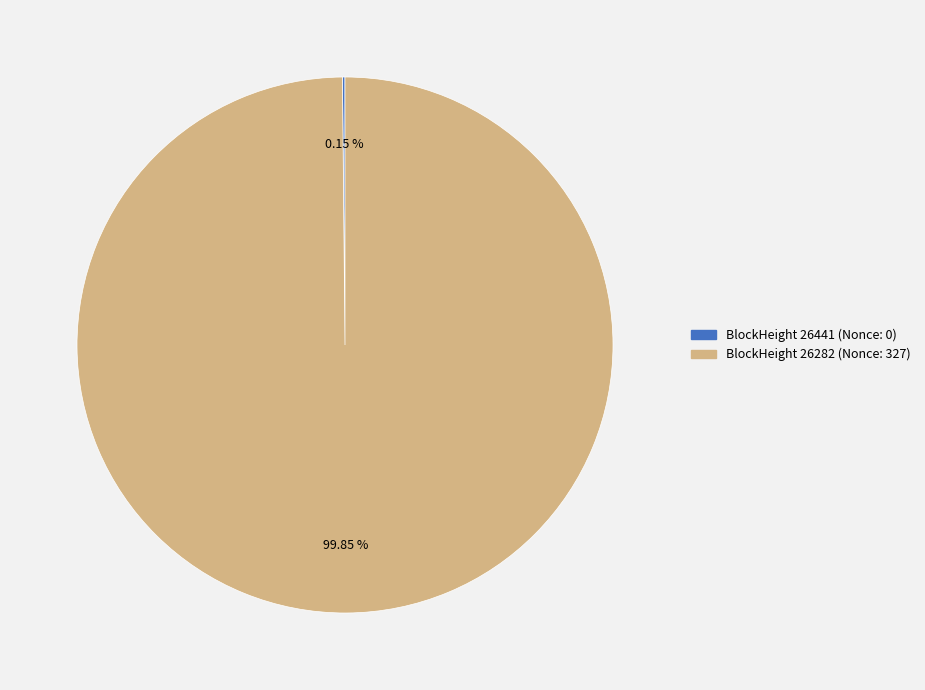

Does BlockHeight 26282 (Nonce: 327) account for over 50% of the chart?

Yes